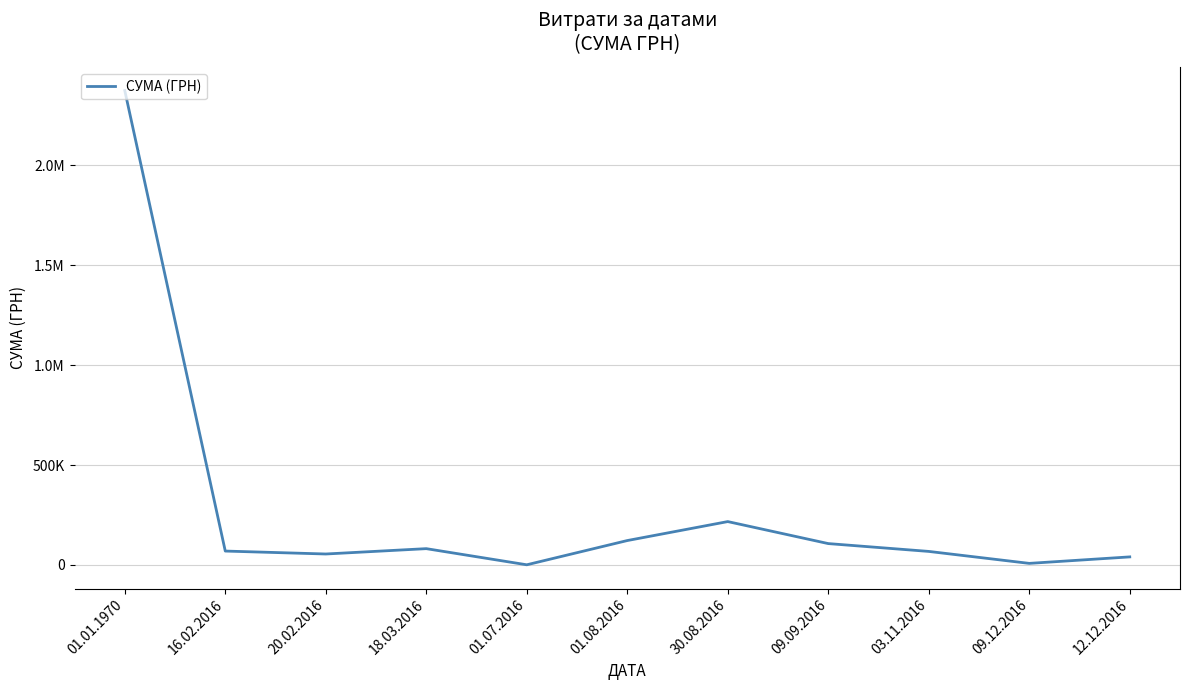

Does the chart have visible grid lines?

Yes